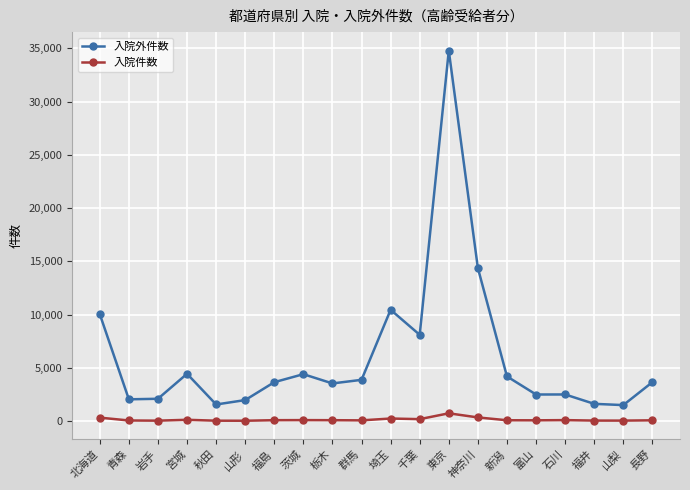

Is it true that 入院外件数 equals 3651 at 長野?

True